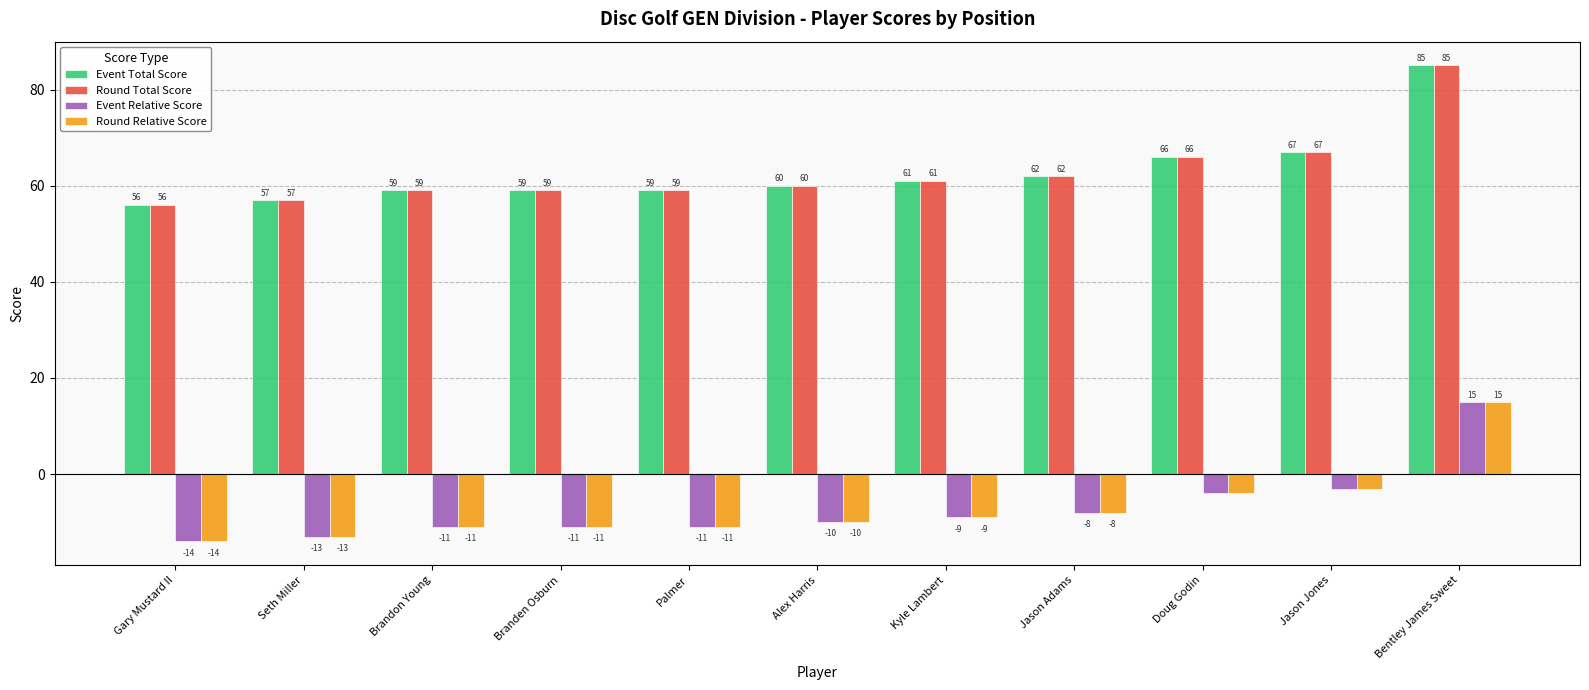

What are all the series names shown in the legend?

Event Total Score, Round Total Score, Event Relative Score, Round Relative Score